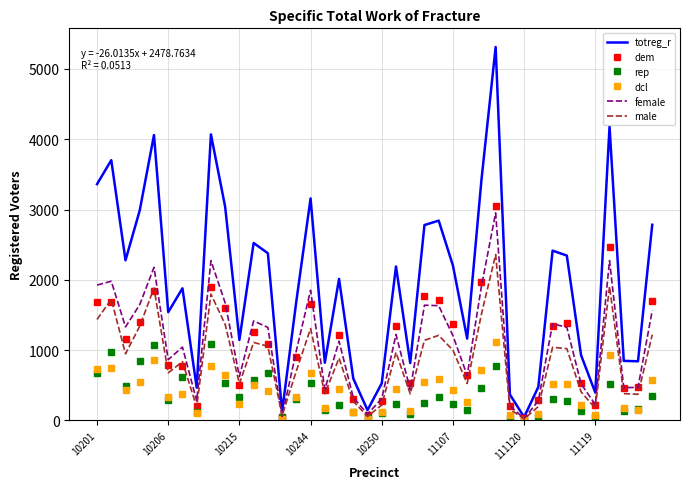

Which series has the largest total across all categories?

totreg_r